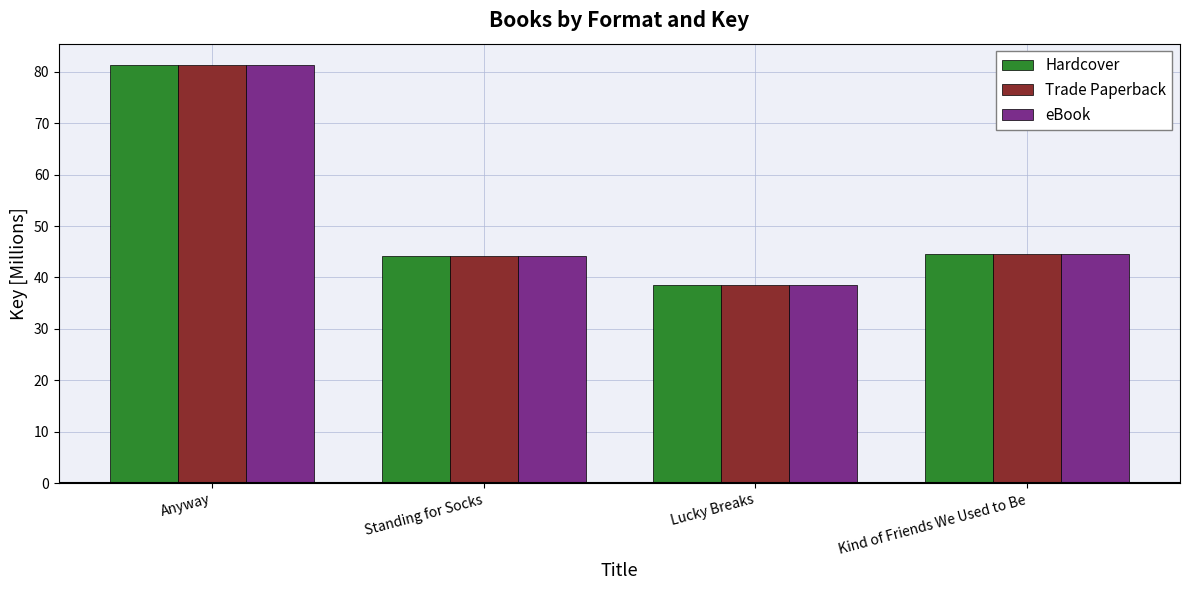

What are all the series names shown in the legend?

Hardcover, Trade Paperback, eBook